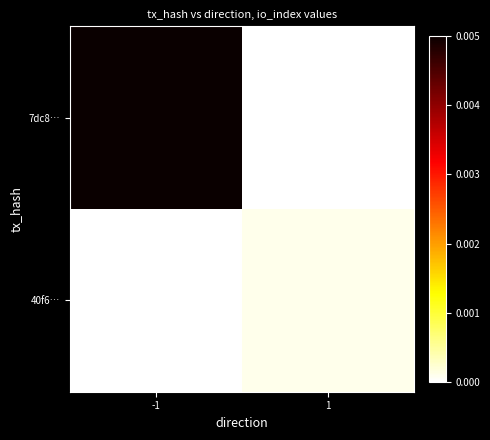

Which series has the largest range (max minus min)?

7dc8…